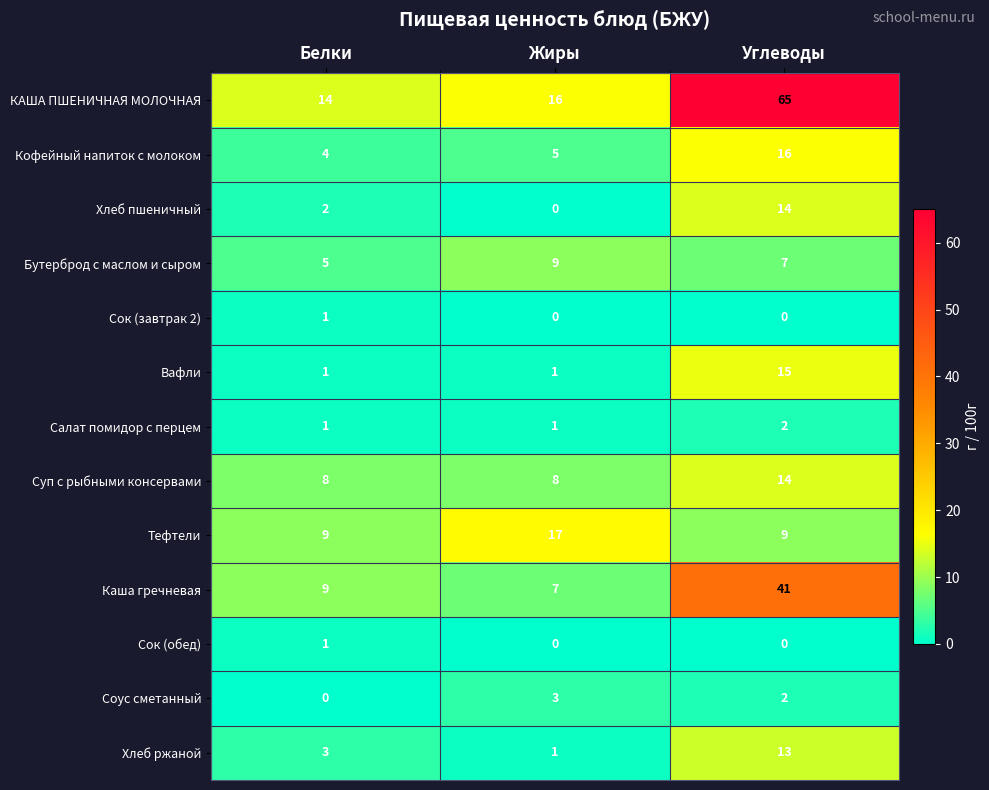

What is the maximum value shown in the chart?

65